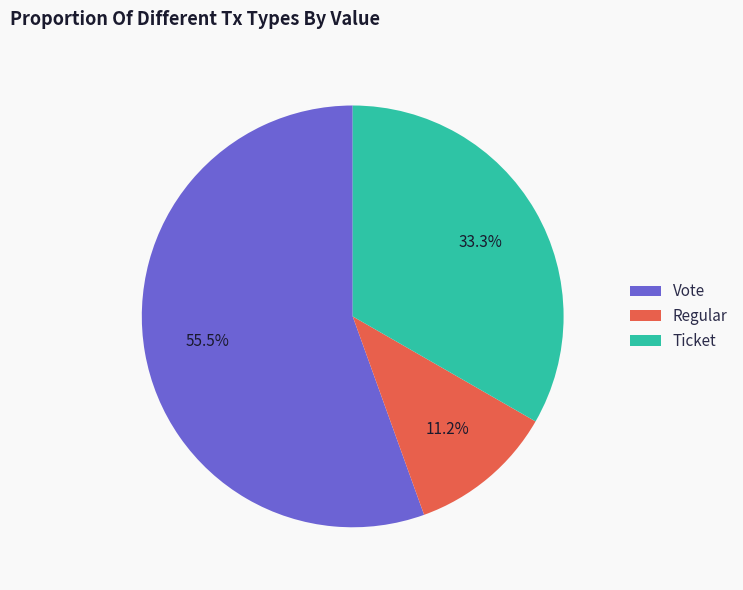

What is the largest slice in the pie chart?

Vote